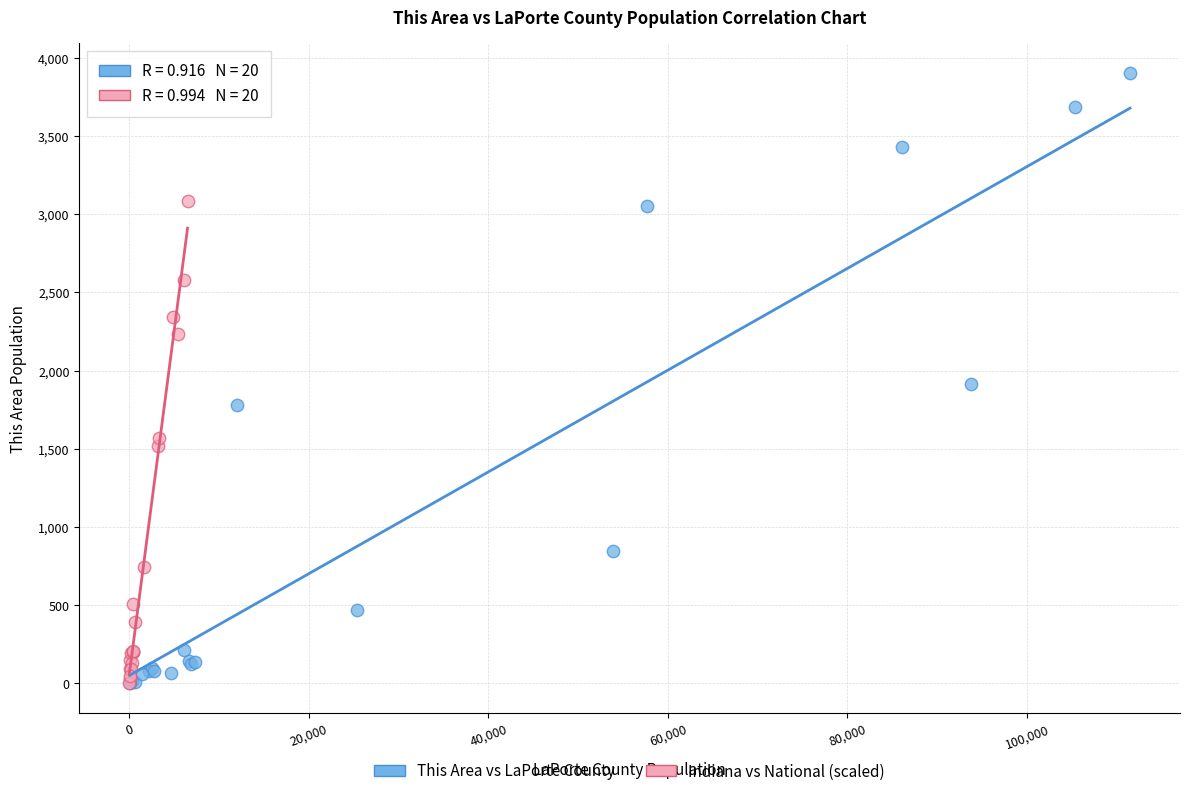

What are all the series names shown in the legend?

This Area vs LaPorte County, Indiana vs National (scaled)